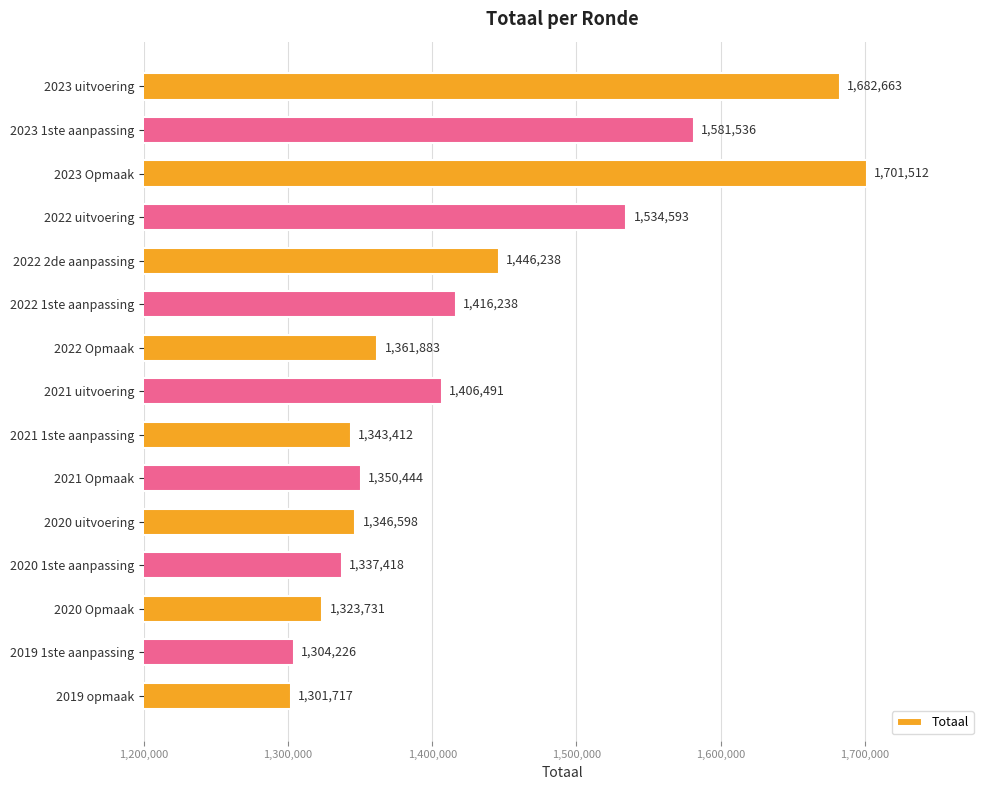

What is the difference between the second highest and second lowest values?

378437